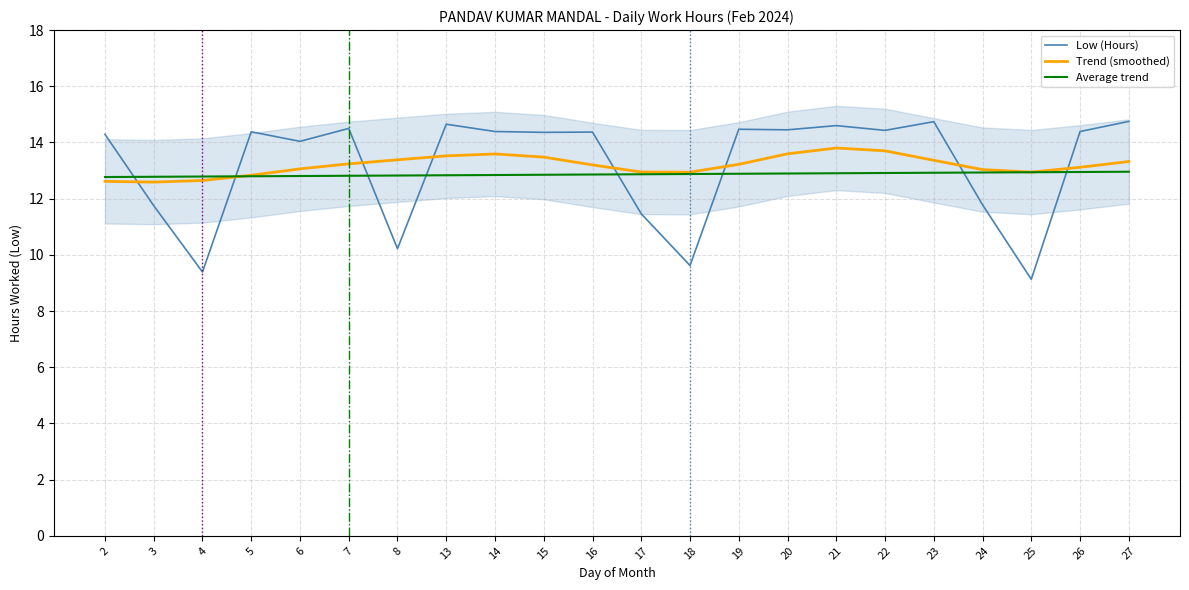

True or false: Average trend and Low (Hours) cross at least once.

True